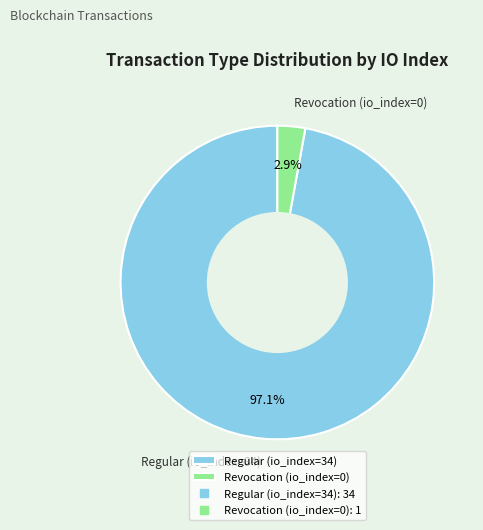

What is the smallest slice in the pie chart?

Revocation (io_index=0)